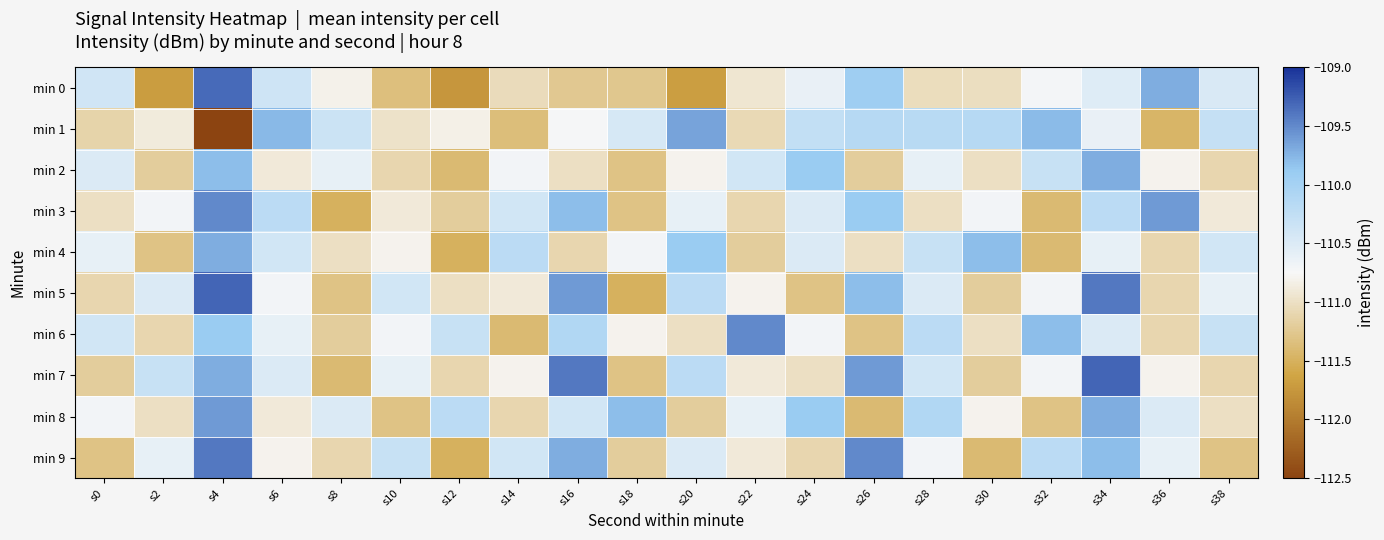

What is the smallest value displayed?

-112.5